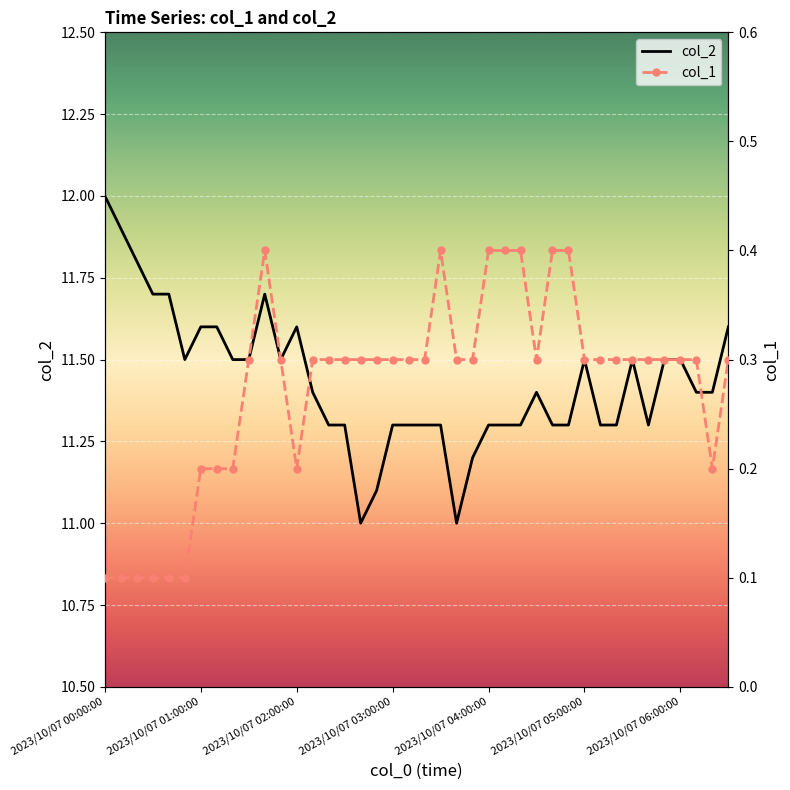

Rank the series by their maximum value, from highest to lowest.

col_2, col_1